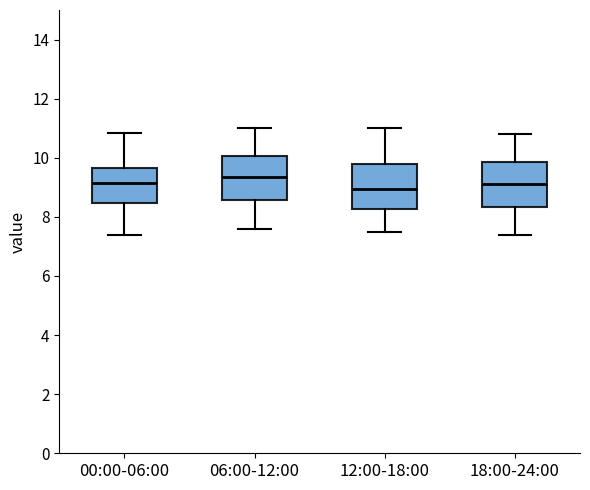

Which box has the highest median line?

06:00-12:00